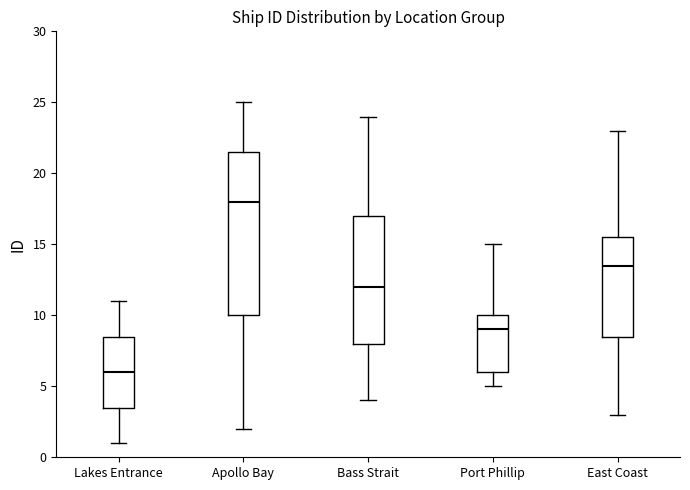

Reading left to right, transcribe this box plot: for each box, give where its median line is, the range the box spans, and where its two whiskers end, as read against the y-axis. The values are not printed on the chart, so give them approximately, as read against the axis.

Lakes Entrance: median 6.0, box 3.5 to 8.5, whiskers 1.0 to 11.0
Apollo Bay: median 18.0, box 10.0 to 21.5, whiskers 2.0 to 25.0
Bass Strait: median 12.0, box 8.0 to 17.0, whiskers 4.0 to 24.0
Port Phillip: median 9.0, box 6.0 to 10.0, whiskers 5.0 to 15.0
East Coast: median 13.5, box 8.5 to 15.5, whiskers 3.0 to 23.0